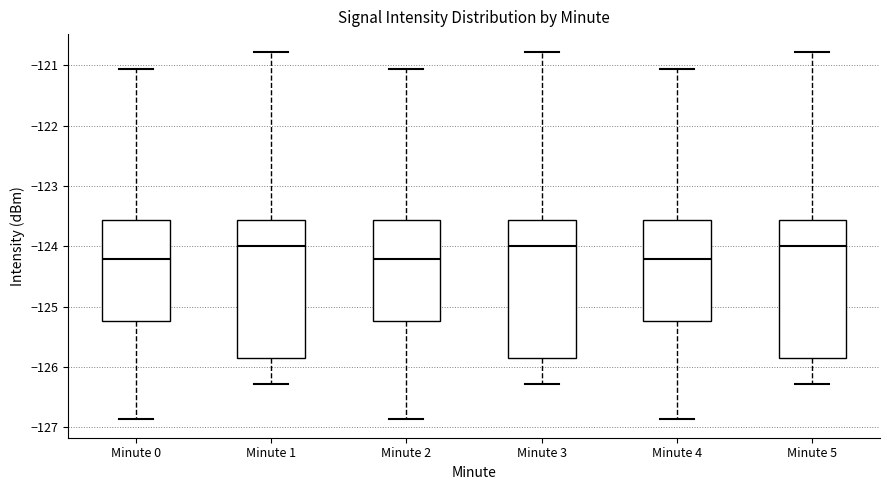

Where is the upper edge of the box for Minute 4 on the y-axis? The values are not printed on the chart, so give them approximately, as read against the axis.

-123.6